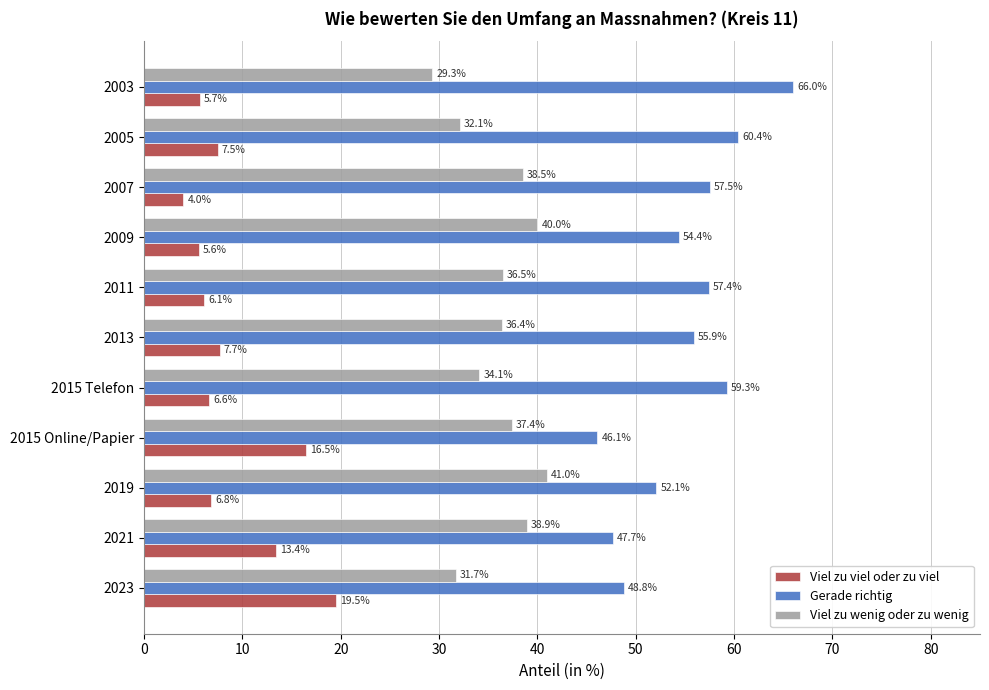

What is the difference between the maximum and minimum values in the Viel zu viel oder zu viel series?

15.5